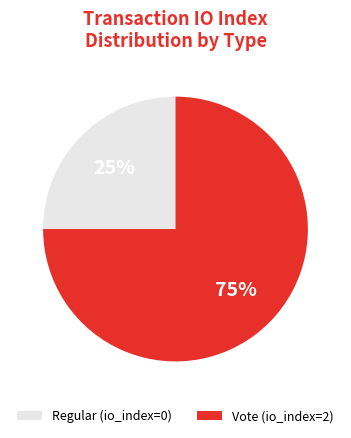

Combined, do Regular (io_index=0) and Vote (io_index=2) account for over 50%?

Yes